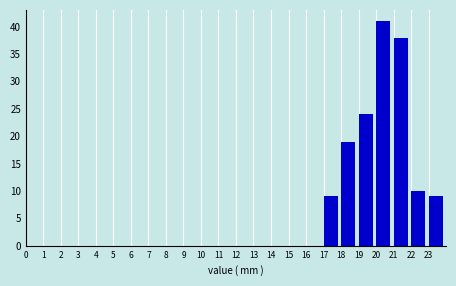

Which range on the x-axis has the tallest bar?

20 to 21